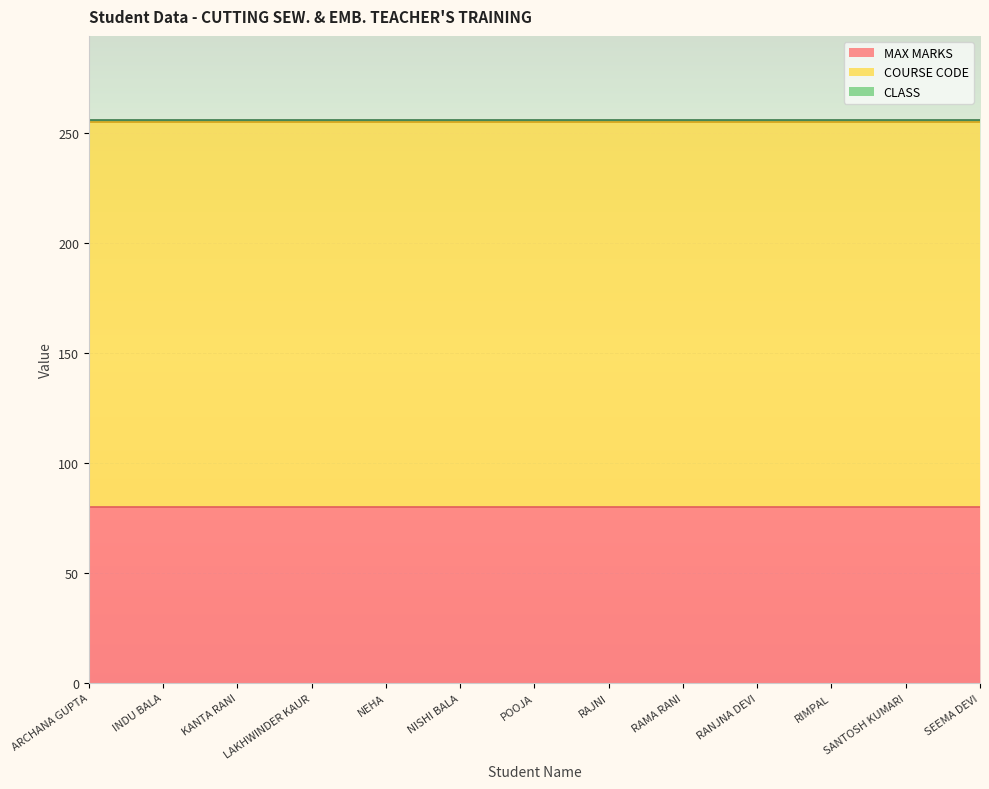

What is the total value across all series at RAJNI?

256